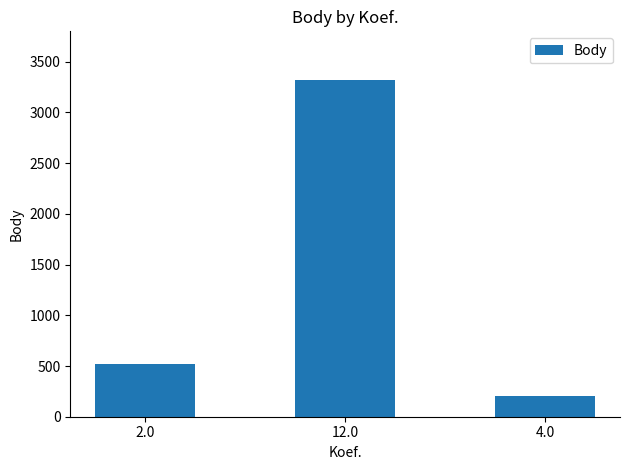

What is the ratio of the value at 2.0 to the value at 12.0?

0.2